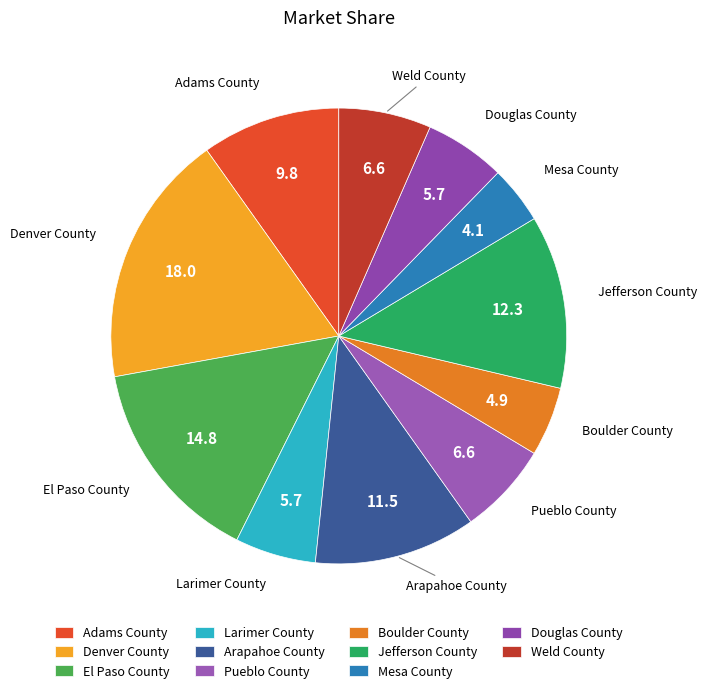

Which category has the biggest portion of the pie?

Denver County